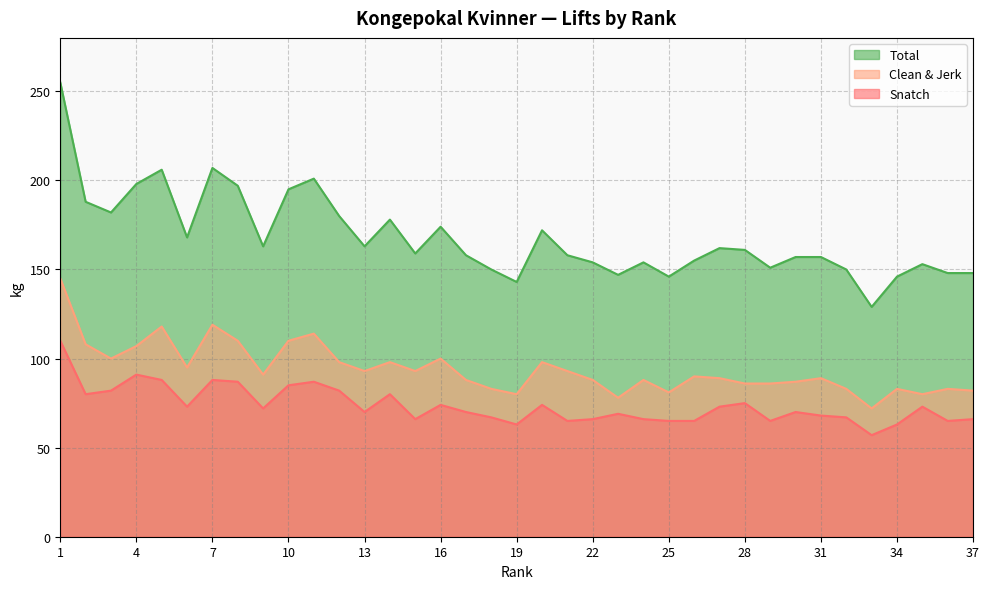

Reading left to right, extract all data points from this chart.

Snatch: 1=110	2=80	3=82	4=91	5=88	6=73	7=88	8=87	9=72	10=85	11=87	12=82	13=70	14=80	15=66	16=74	17=70	18=67	19=63	20=74	21=65	22=66	23=69	24=66	25=65	26=65	27=73	28=75	29=65	30=70	31=68	32=67	33=57	34=63	35=73	36=65	37=66
Clean & Jerk: 1=145	2=108	3=100	4=107	5=118	6=95	7=119	8=110	9=91	10=110	11=114	12=98	13=93	14=98	15=93	16=100	17=88	18=83	19=80	20=98	21=93	22=88	23=78	24=88	25=81	26=90	27=89	28=86	29=86	30=87	31=89	32=83	33=72	34=83	35=80	36=83	37=82
Total: 1=255	2=188	3=182	4=198	5=206	6=168	7=207	8=197	9=163	10=195	11=201	12=180	13=163	14=178	15=159	16=174	17=158	18=150	19=143	20=172	21=158	22=154	23=147	24=154	25=146	26=155	27=162	28=161	29=151	30=157	31=157	32=150	33=129	34=146	35=153	36=148	37=148